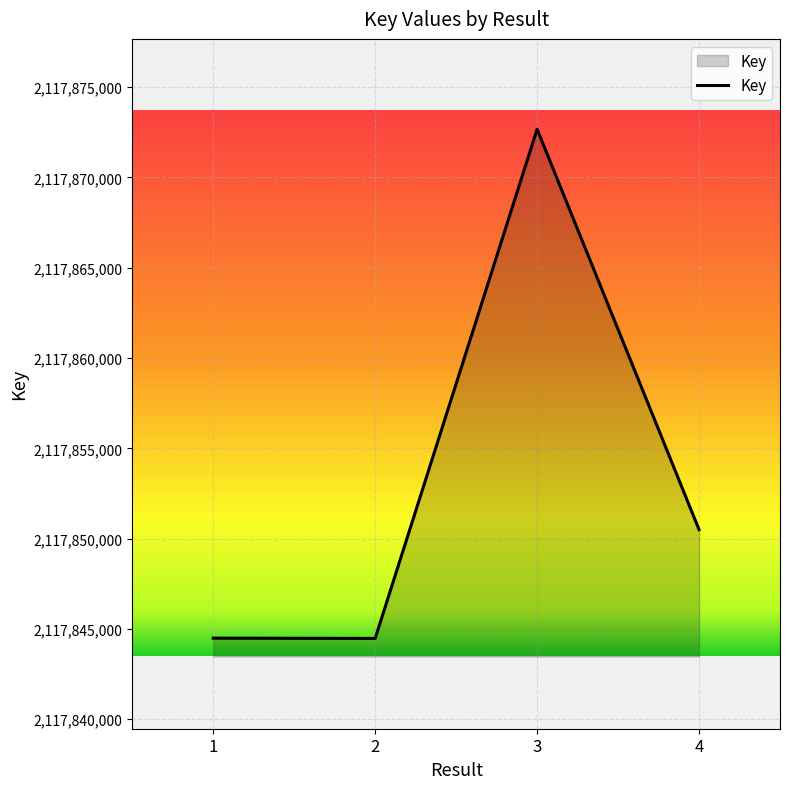

What is the ratio of the value at 3 to the value at 2?

1.0